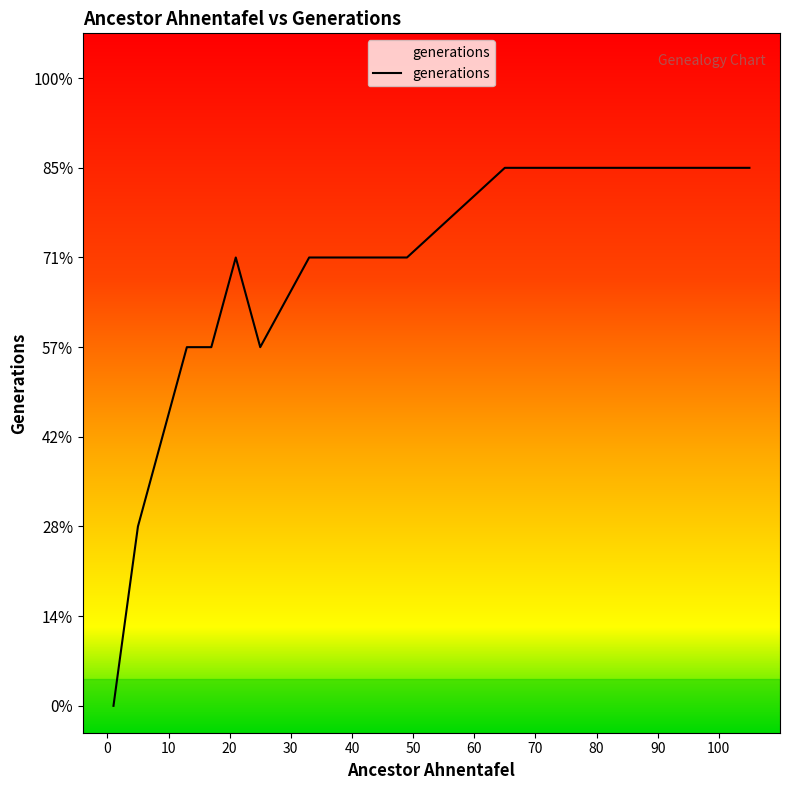

True or false: there are more than 1 points higher than both neighbors.

False